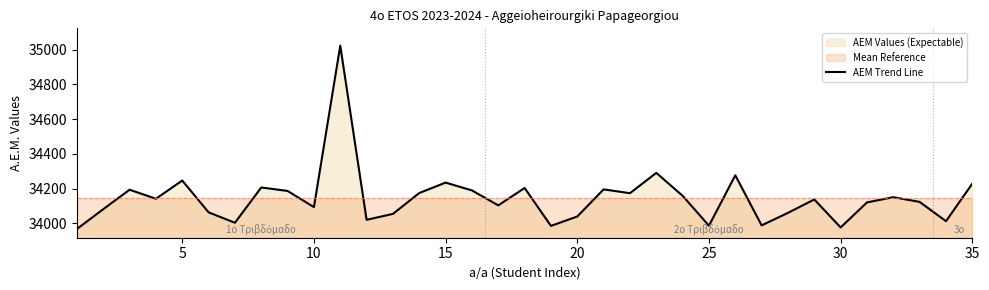

What is the minimum value for AEM Trend Line?

33968